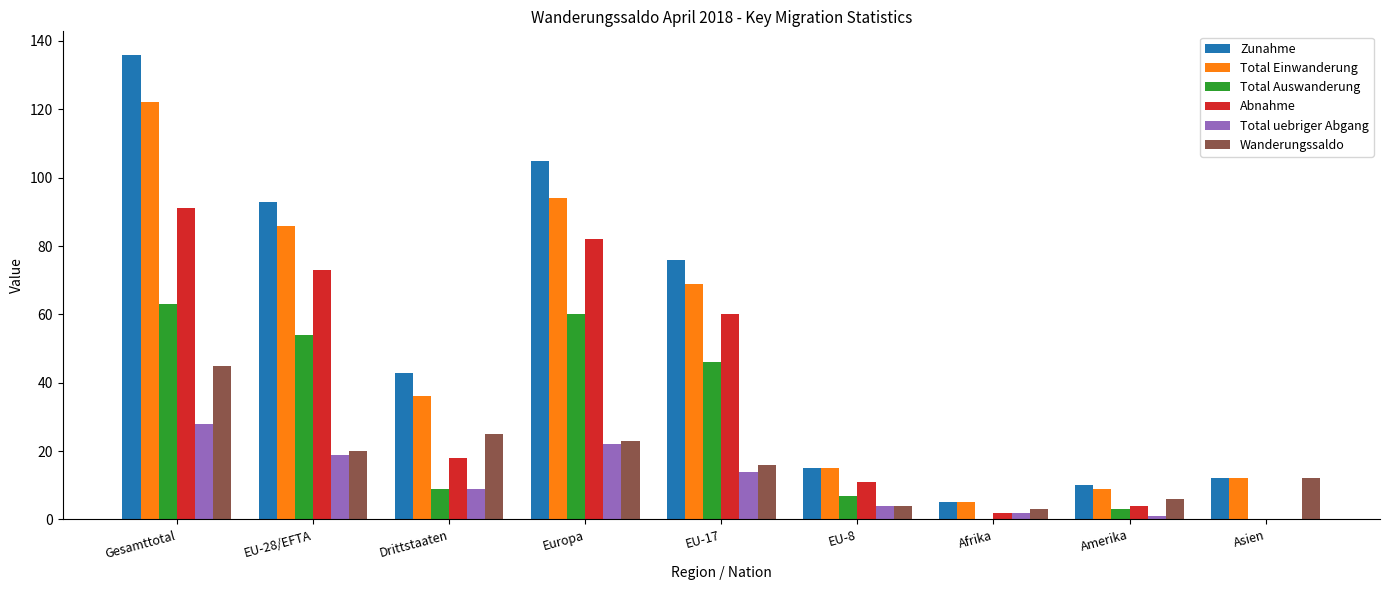

What is the highest value of the Total Auswanderung series?

63